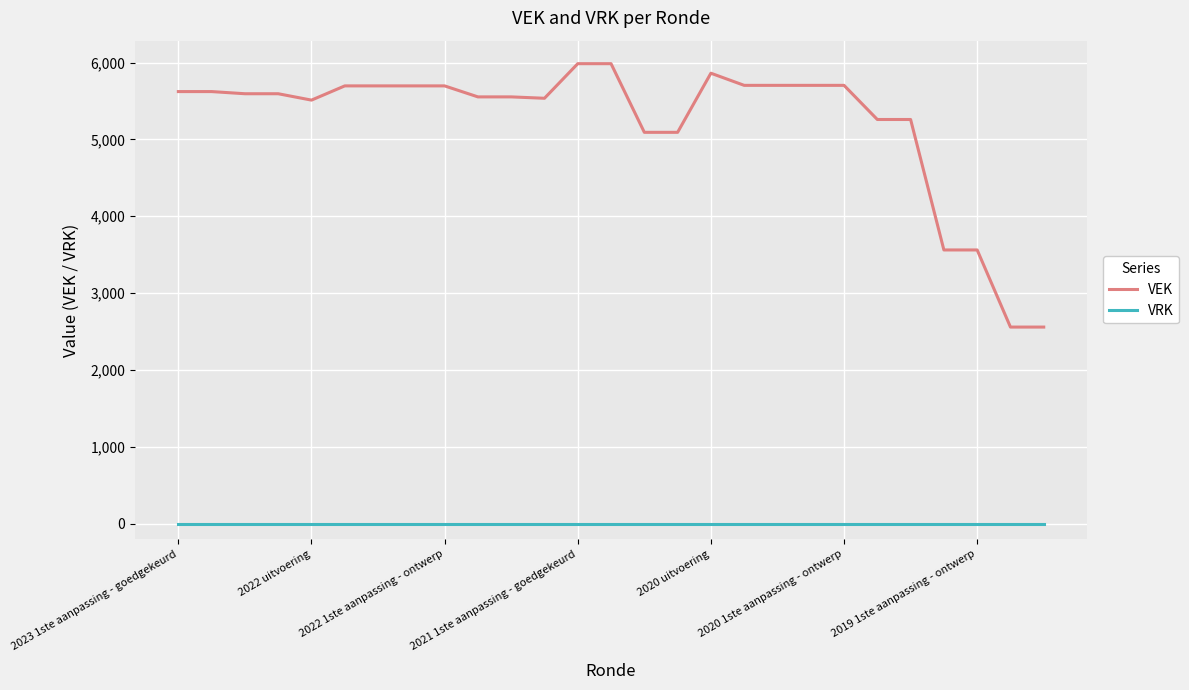

Rank the series by their maximum value, from lowest to highest.

VRK, VEK